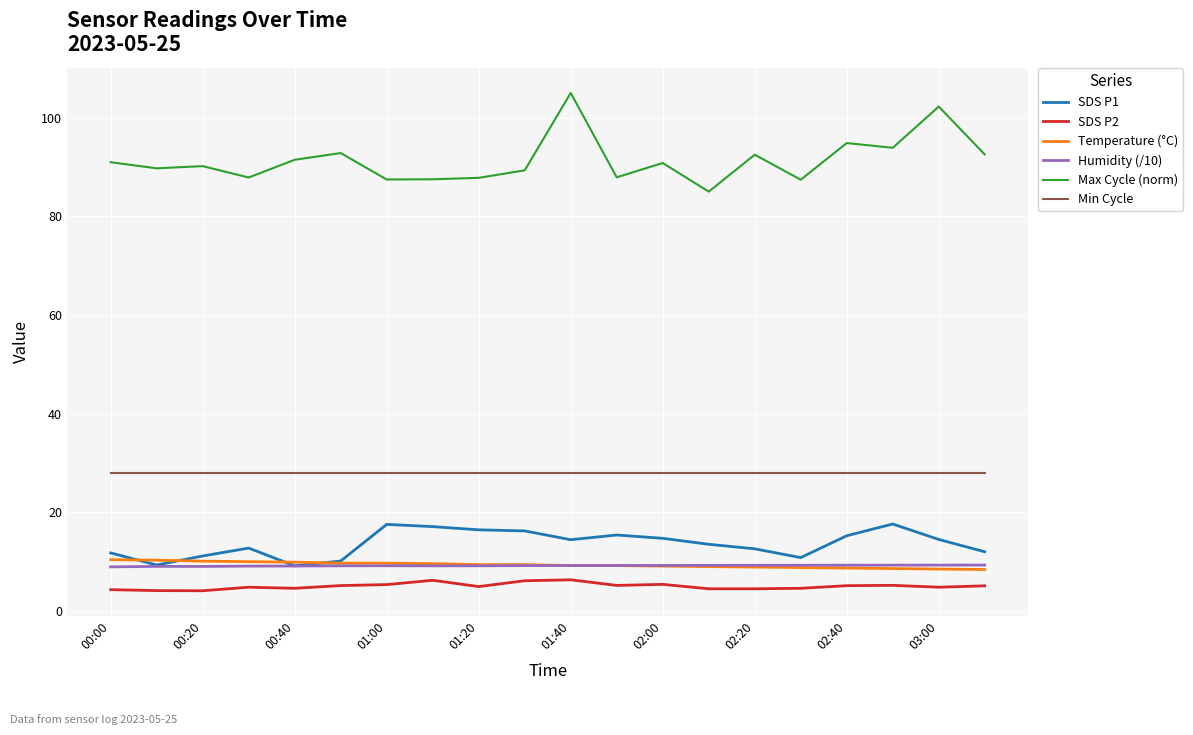

Which series has the widest spread of values?

Max Cycle (norm)